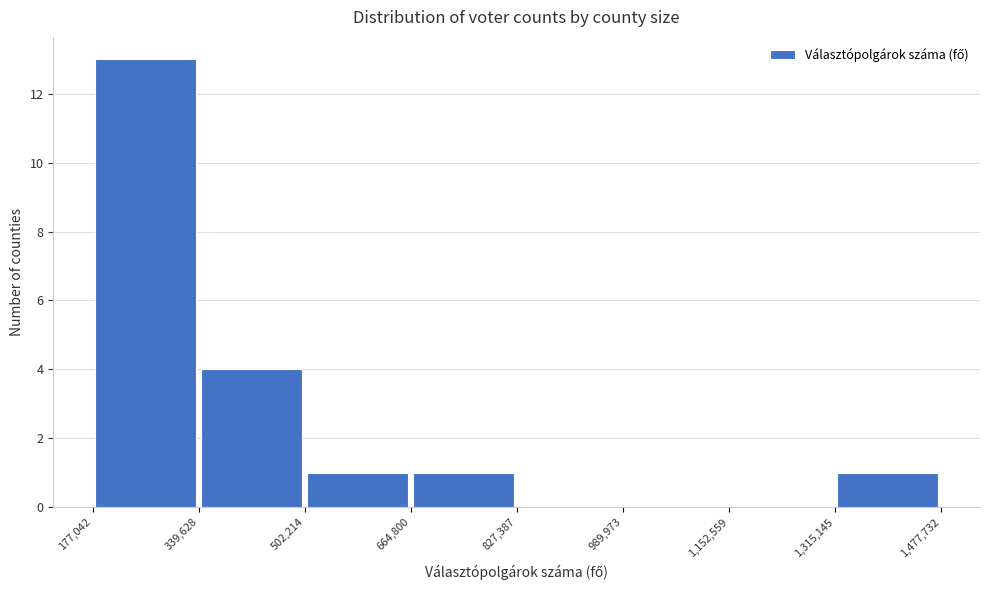

Over which range of the x-axis is the bar tallest?

177,042 to 339,628